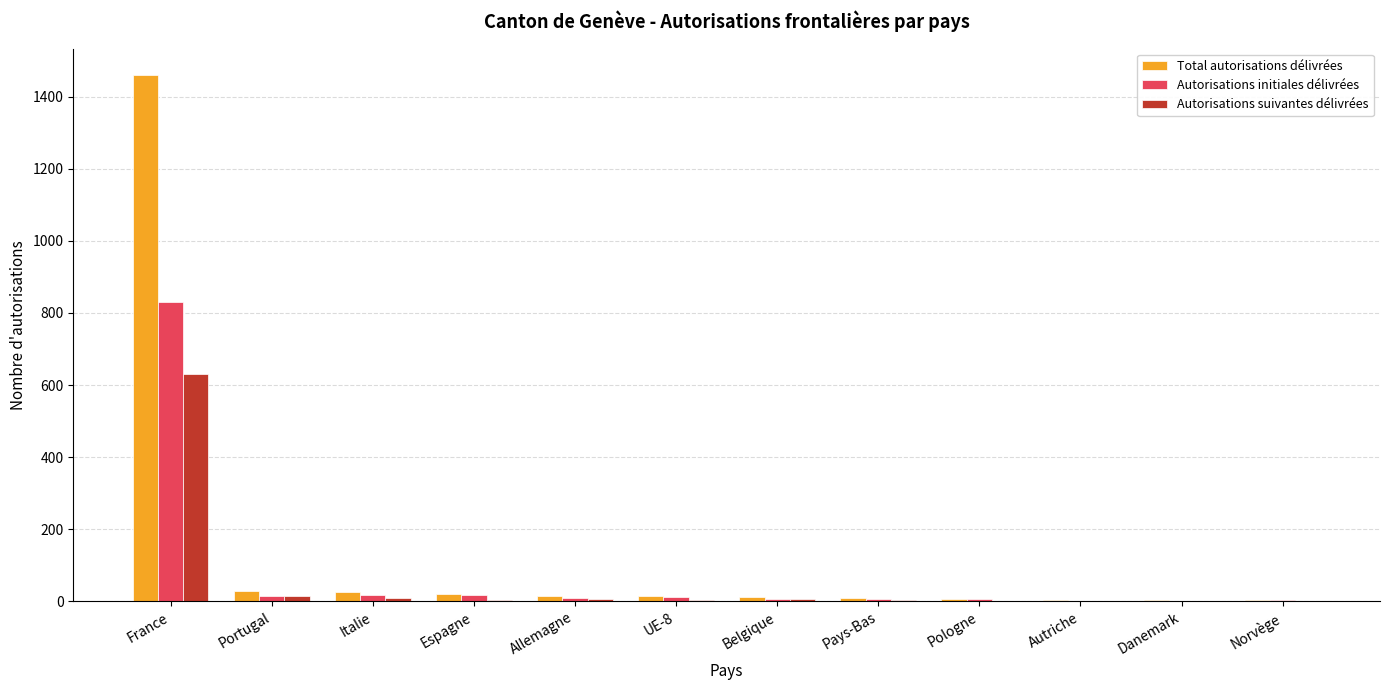

What is the maximum value shown in the chart?

1461